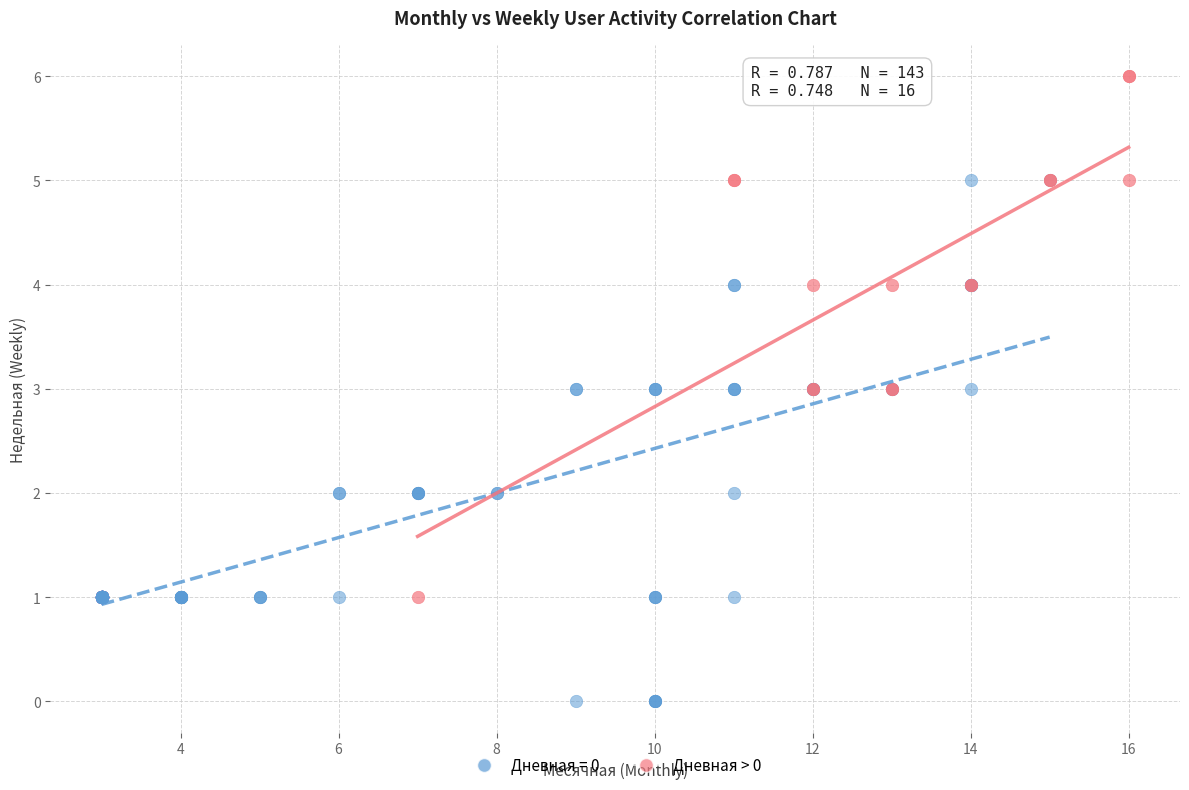

Which series contains the lowest Y value?

Дневная = 0